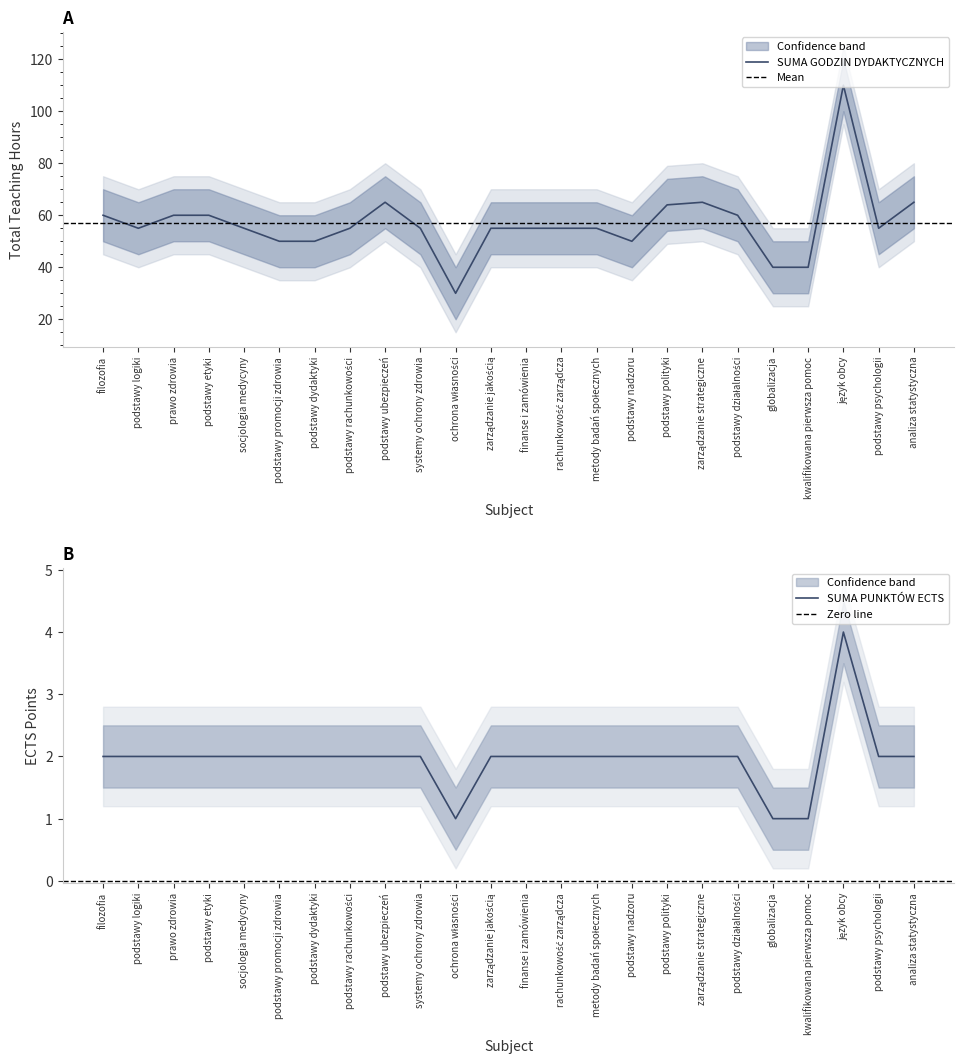

Does the chart display data point markers on the line(s)?

No